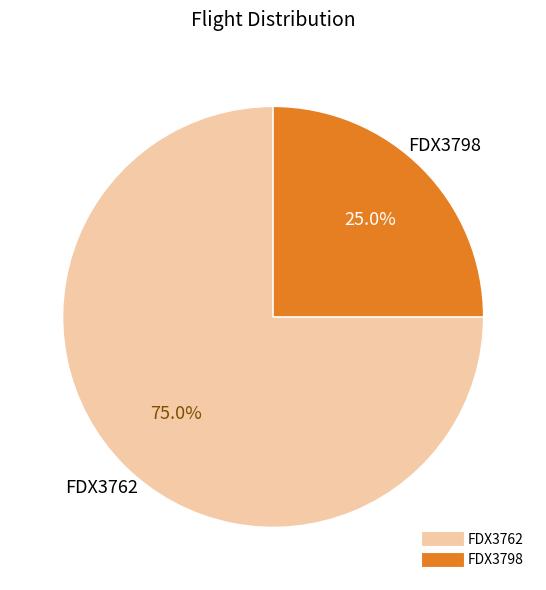

Approximately how many times larger is the value at FDX3762 compared to FDX3798?

3.0